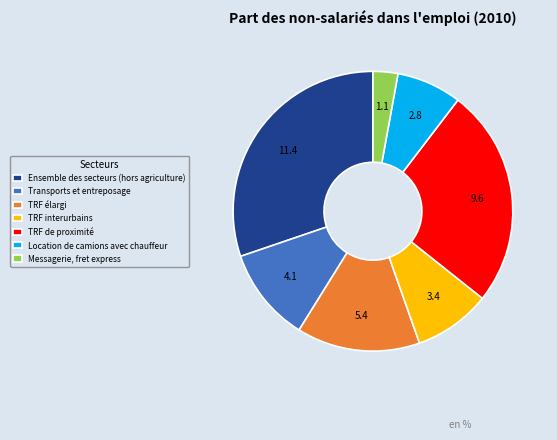

Approximately how many times larger is the value at Ensemble des secteurs (hors agriculture) compared to TRF élargi?

2.1